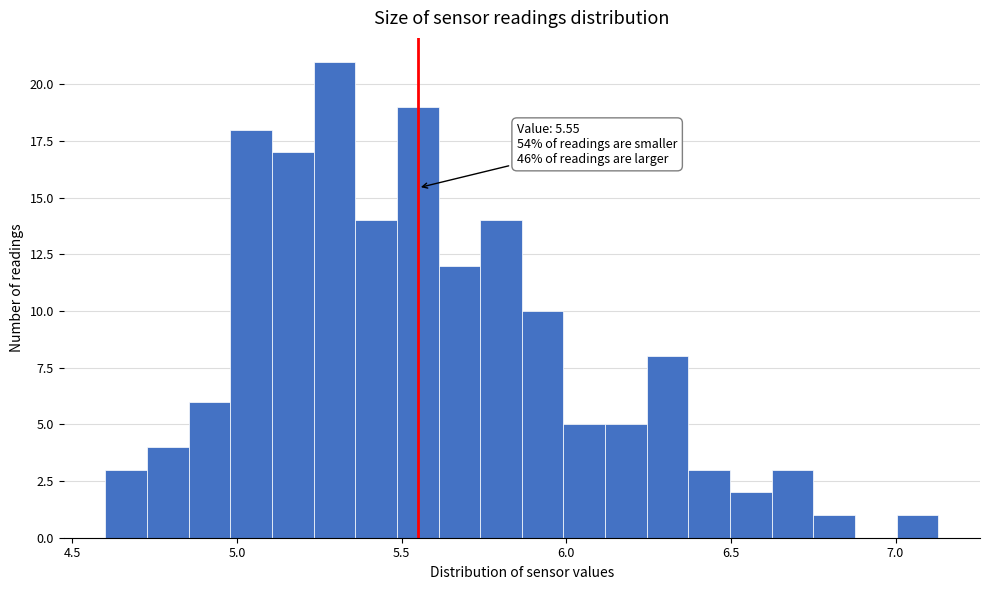

Read against the x-axis, roughly where is the centre of the tallest bar?

5.30